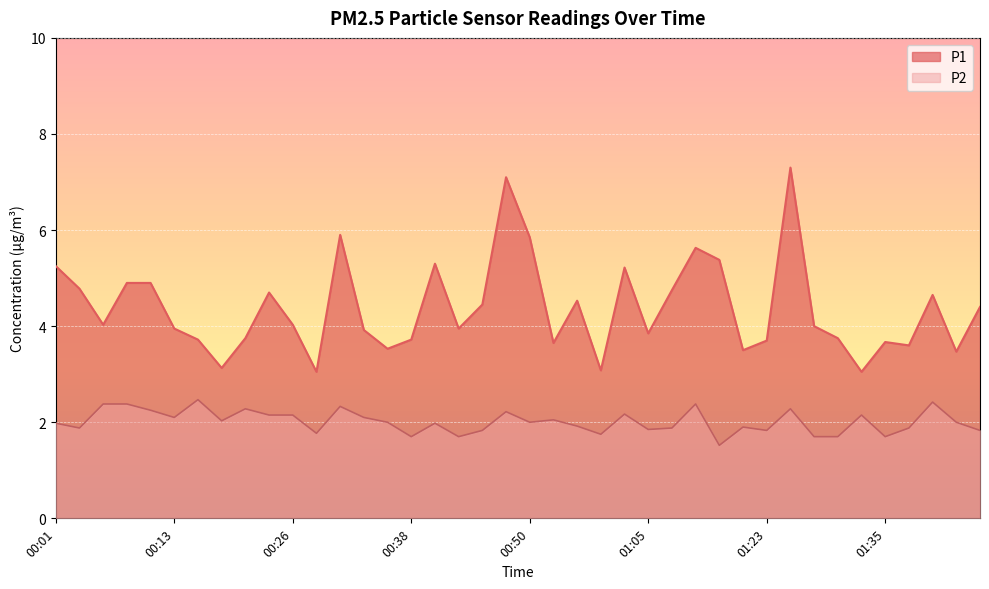

True or false: P1 has a value of 9.9 at 00:30.

False